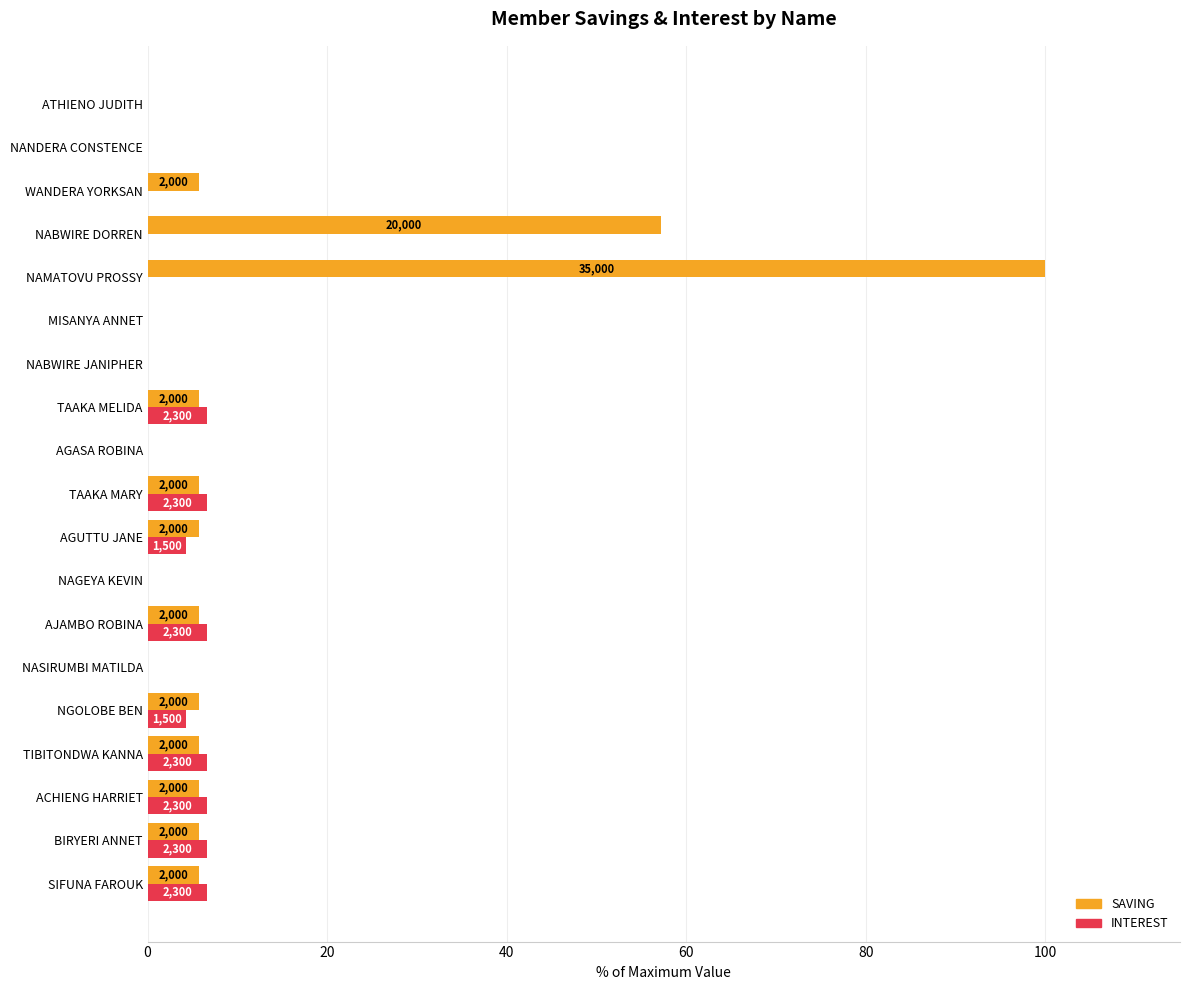

Reading right to left, list all the values displayed in this chart.

SAVING: 0.0	0.0	5.7	57.1	100.0	0.0	0.0	5.7	0.0	5.7	5.7	0.0	5.7	0.0	5.7	5.7	5.7	5.7	5.7
INTEREST: 0.0	0.0	0.0	0.0	0.0	0.0	0.0	6.6	0.0	6.6	4.3	0.0	6.6	0.0	4.3	6.6	6.6	6.6	6.6